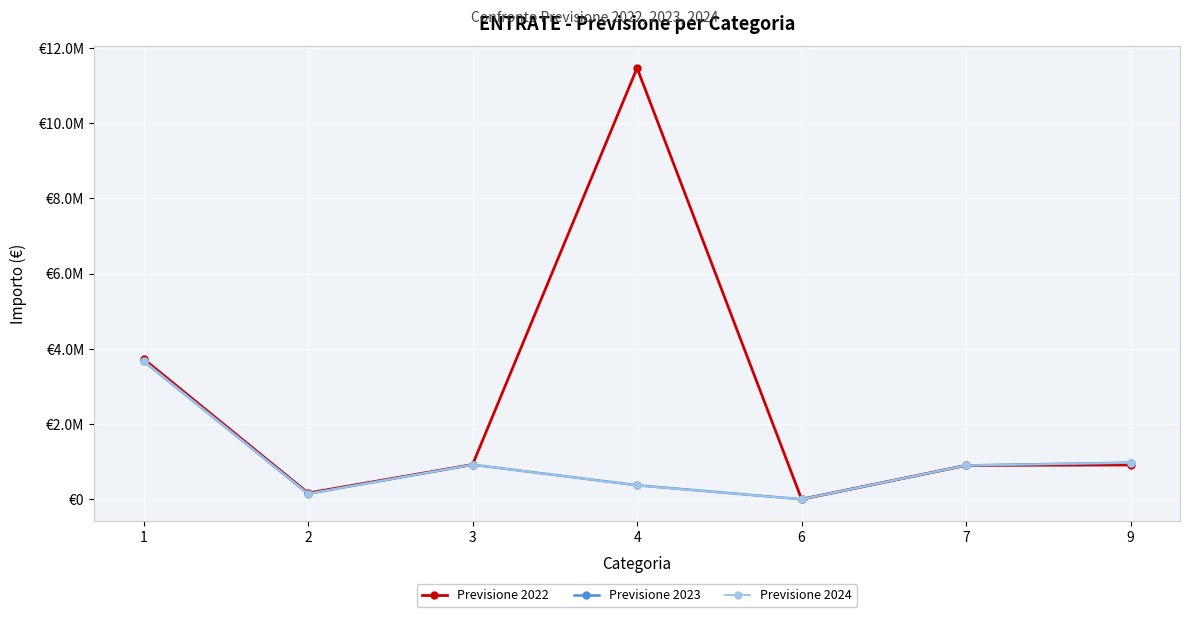

Is the value of Previsione 2022 at 3 greater than the value of Previsione 2024 at 4?

Yes